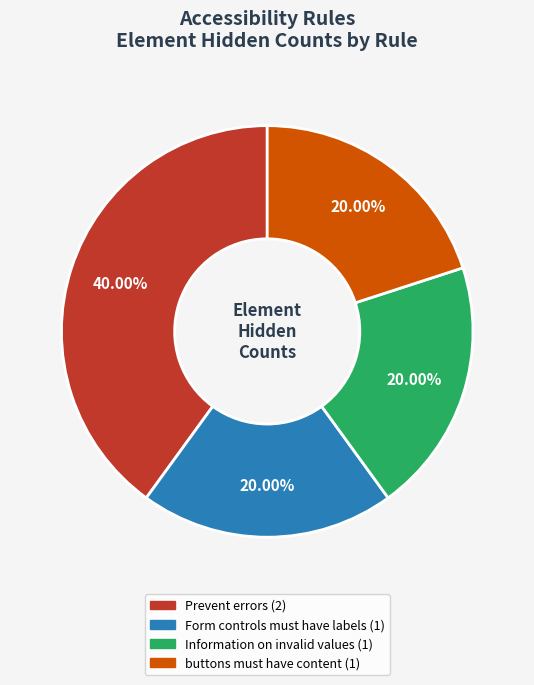

Does any single category account for the majority?

No